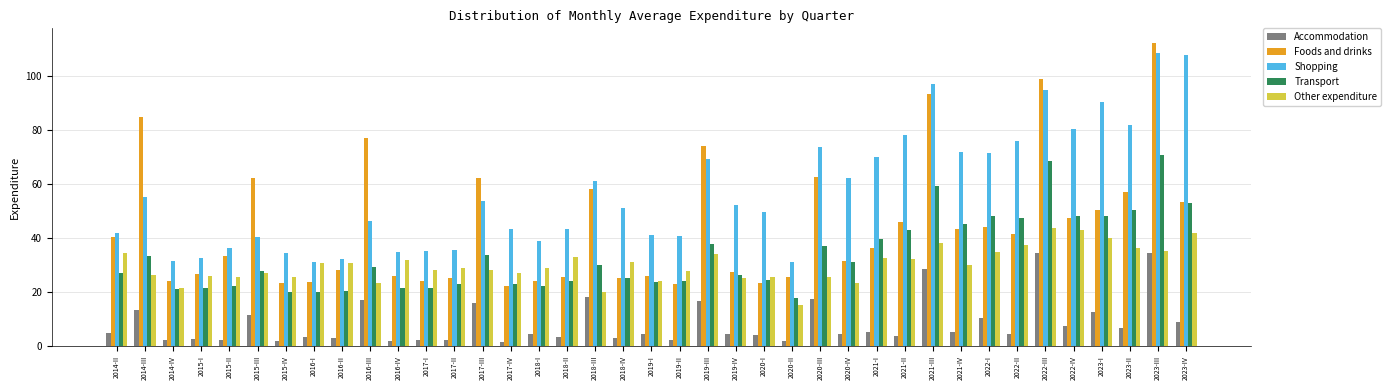

What is the lowest value of the Other expenditure series?

15.2